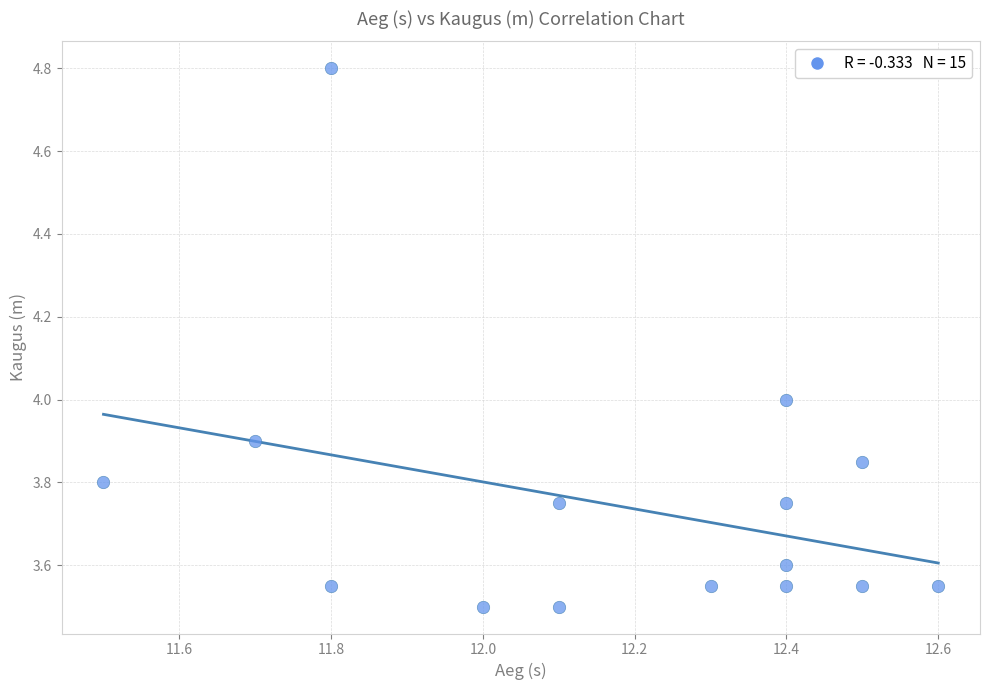

What is the range of Y values (max minus min)?

1.3